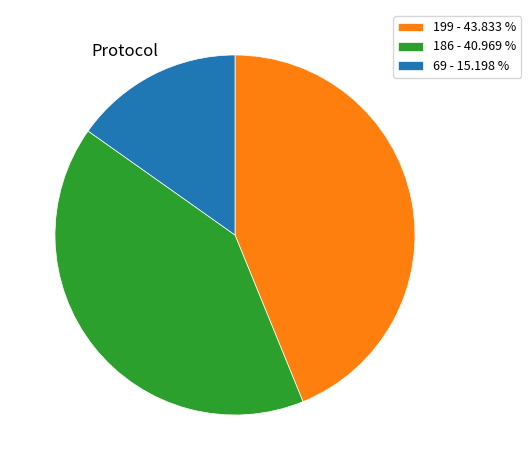

Rank the categories by value from highest to lowest.

199 - 43.833 %, 186 - 40.969 %, 69 - 15.198 %